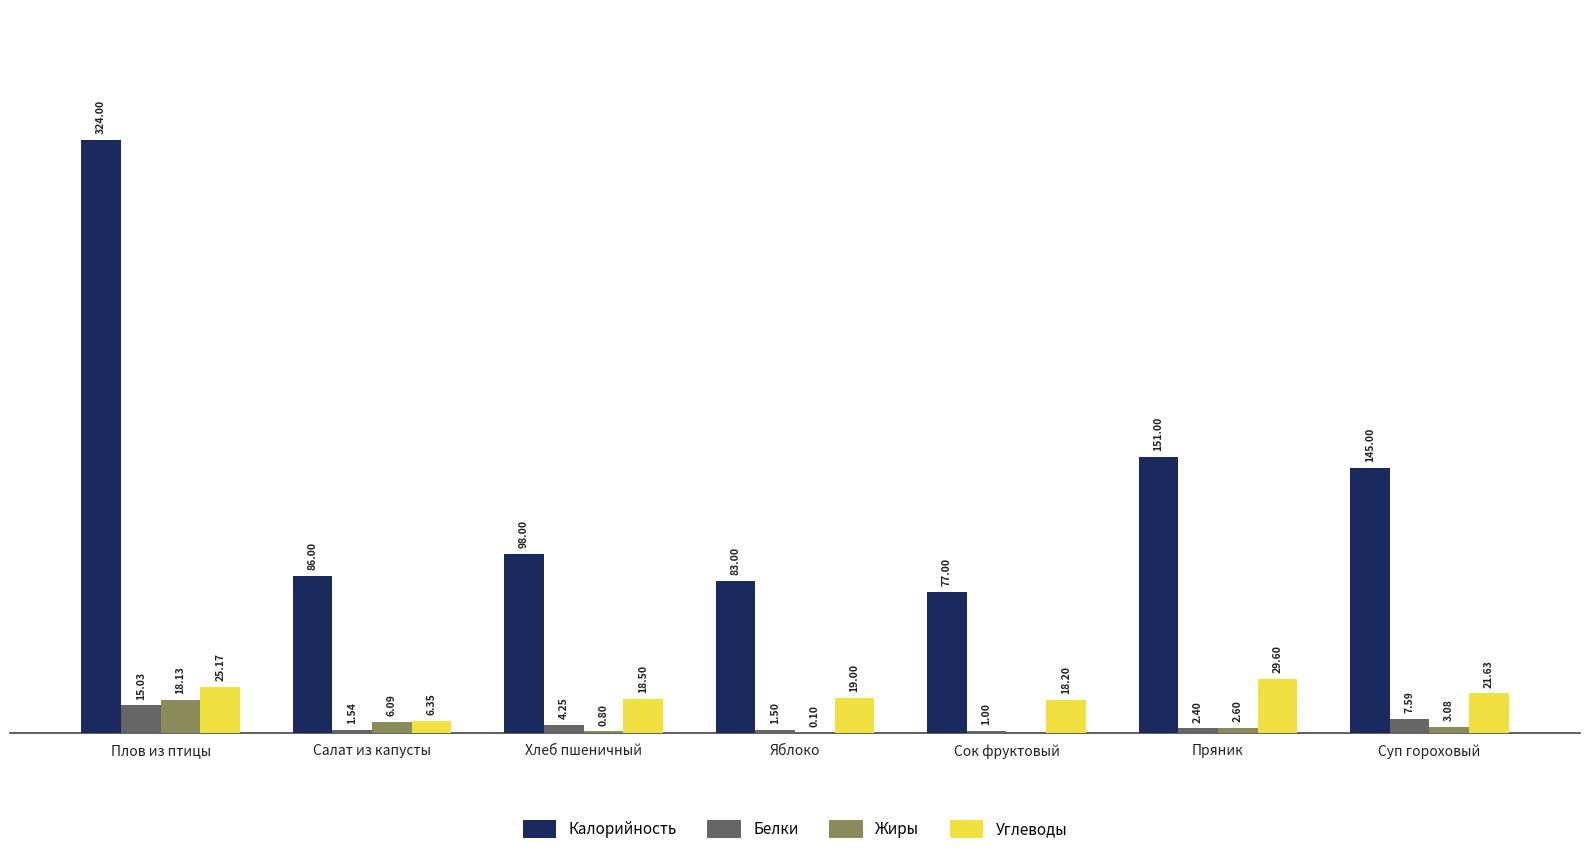

At which category is the sum across all series the highest?

Плов из птицы